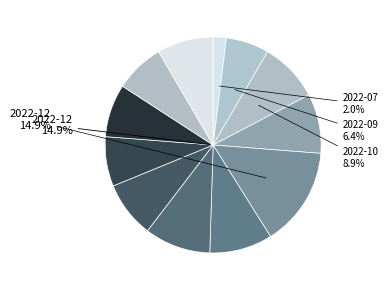

Which slice is the smallest?

2022-07